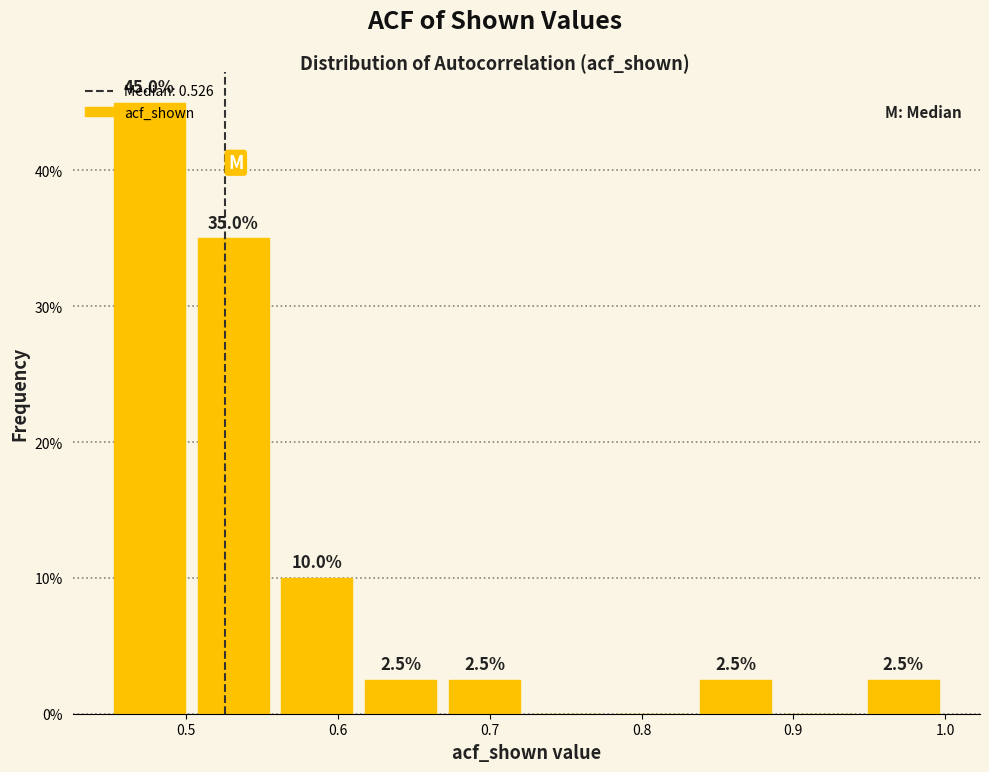

Over which range of the x-axis is the bar tallest?

0.45 to 0.50